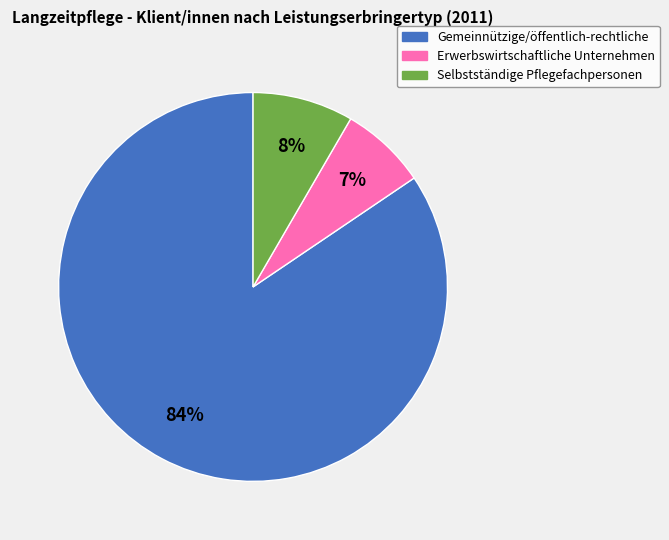

Is there any slice that represents more than half of the pie?

Yes